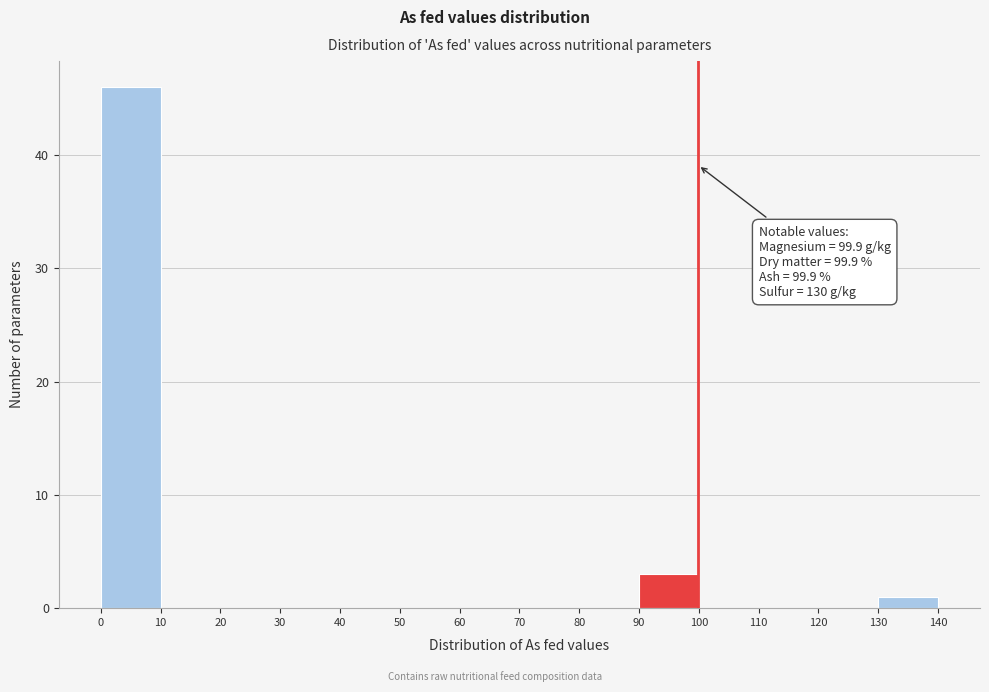

Which range on the x-axis has the tallest bar?

0 to 10